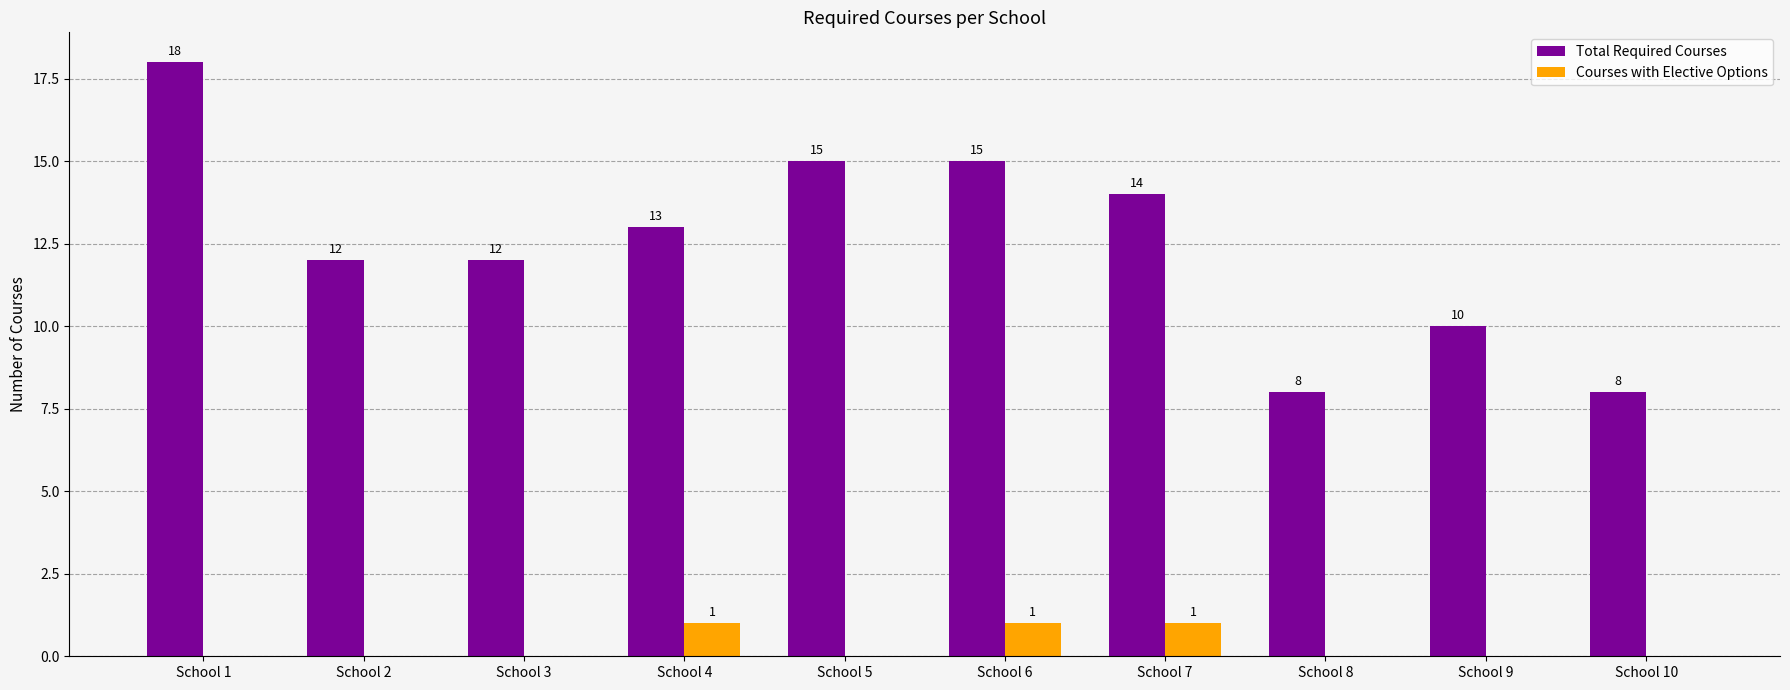

Reading right to left, what are all the values shown in this chart?

Total Required Courses: 8	10	8	14	15	15	13	12	12	18
Courses with Elective Options: 0	0	0	1	1	0	1	0	0	0